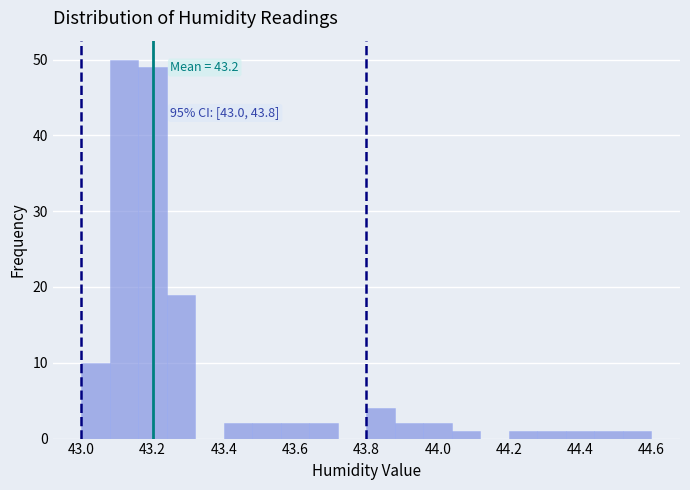

Which range on the x-axis has the tallest bar?

43.08 to 43.16